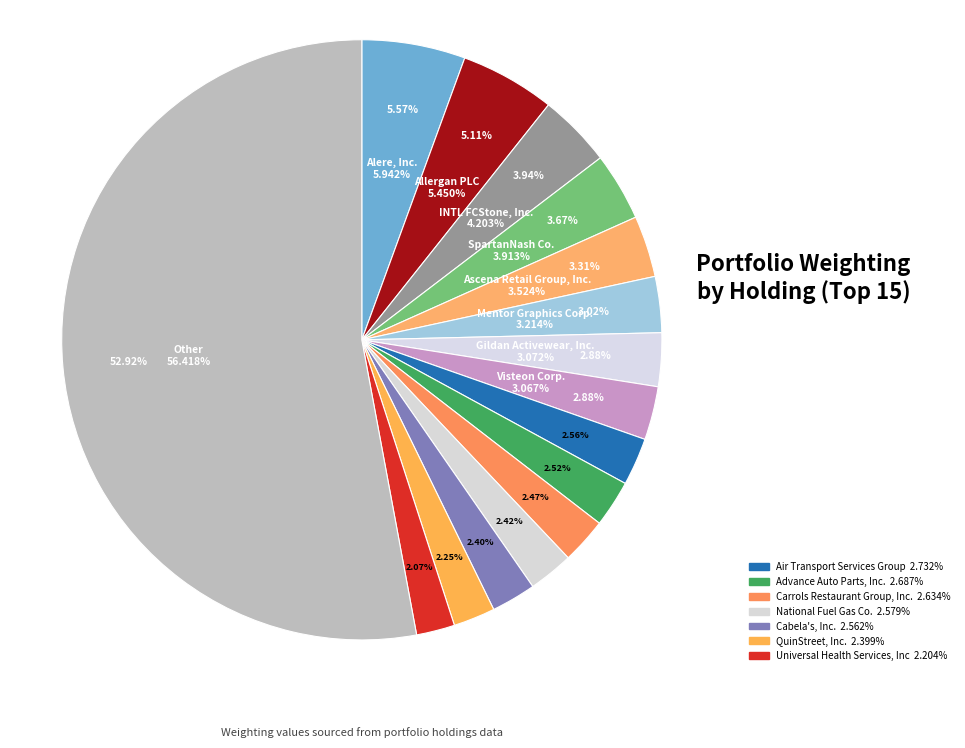

To the nearest percent, what portion does QuinStreet, Inc. represent?

2%